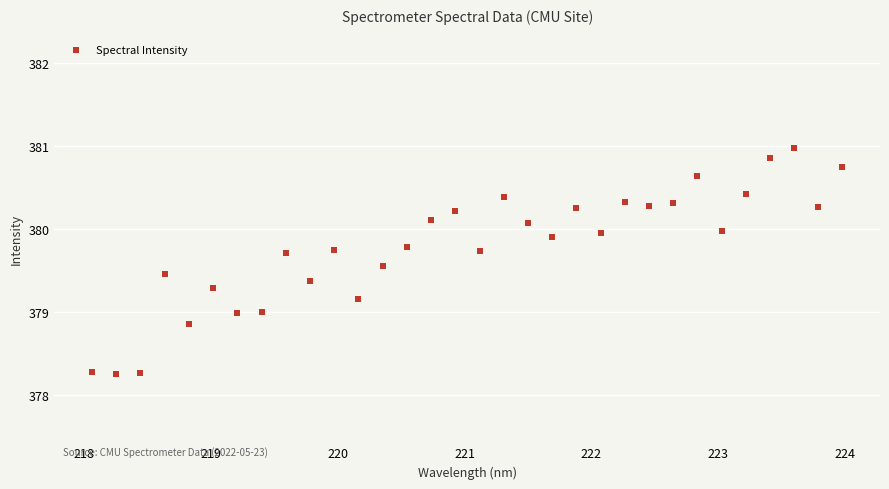

What is the range of X values (max minus min)?

5.9